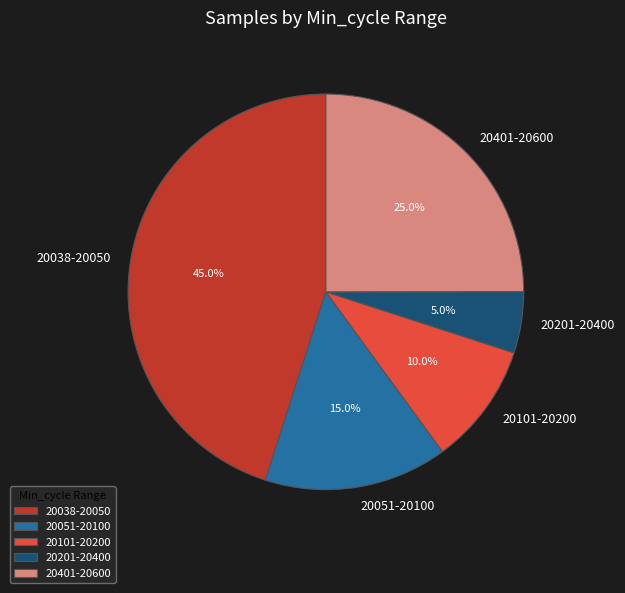

How many segments does this pie chart have?

5